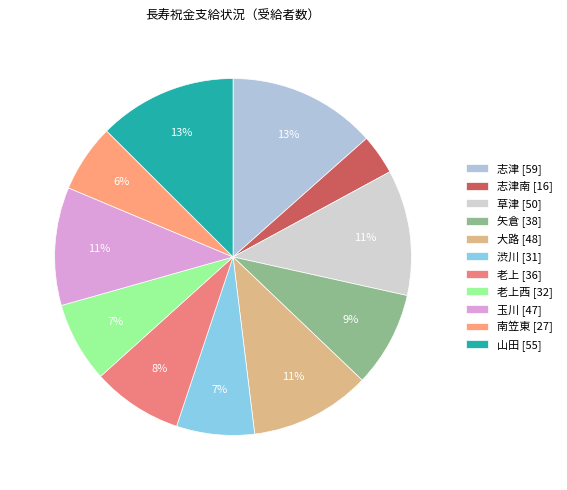

How many segments does this pie chart have?

11